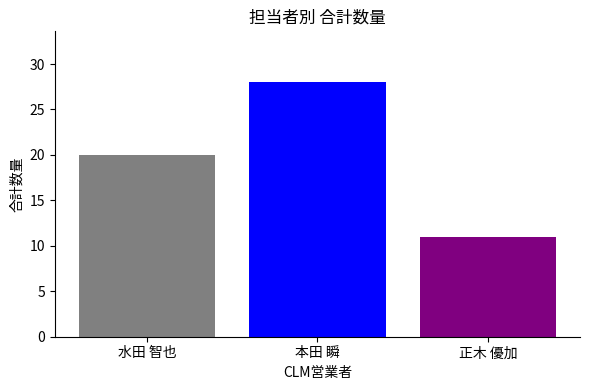

What is the smallest value displayed?

11